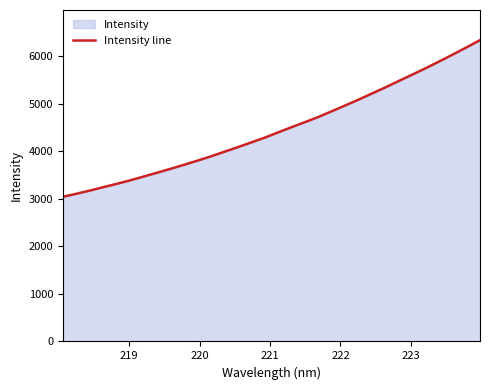

What is the minimum value shown in the chart?

3044.4